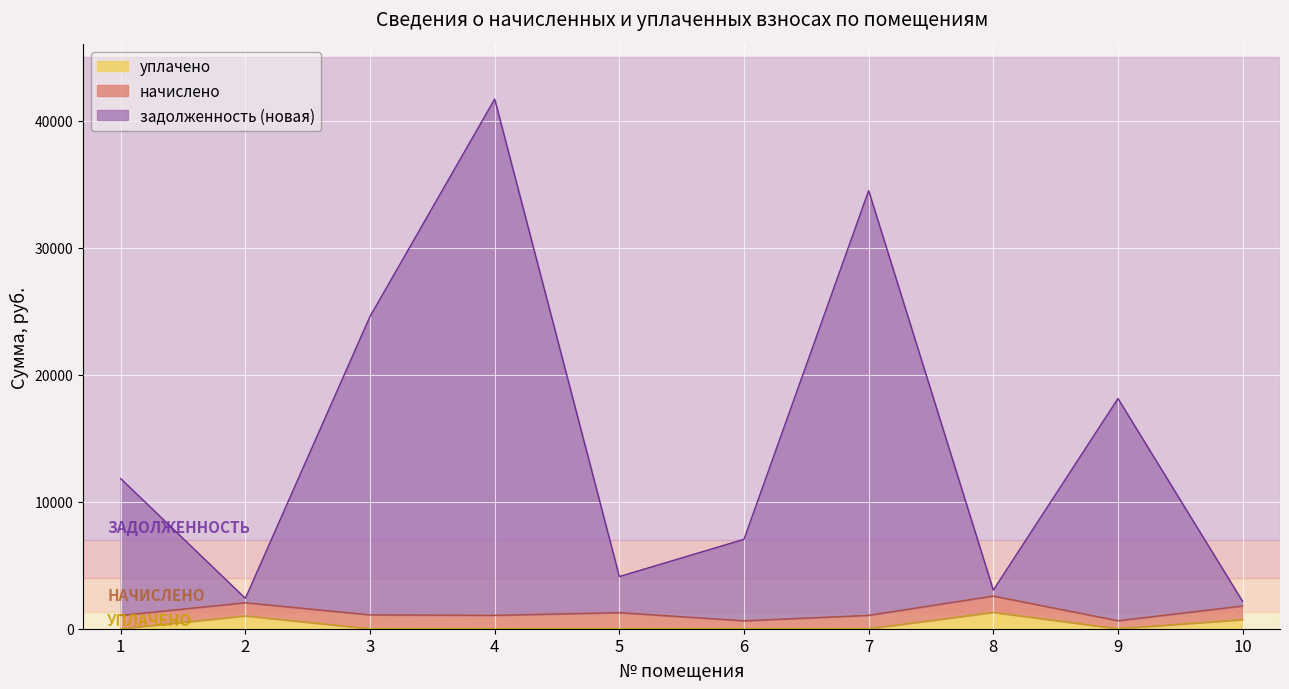

Which series has the largest total across all categories?

задолженность (новая)